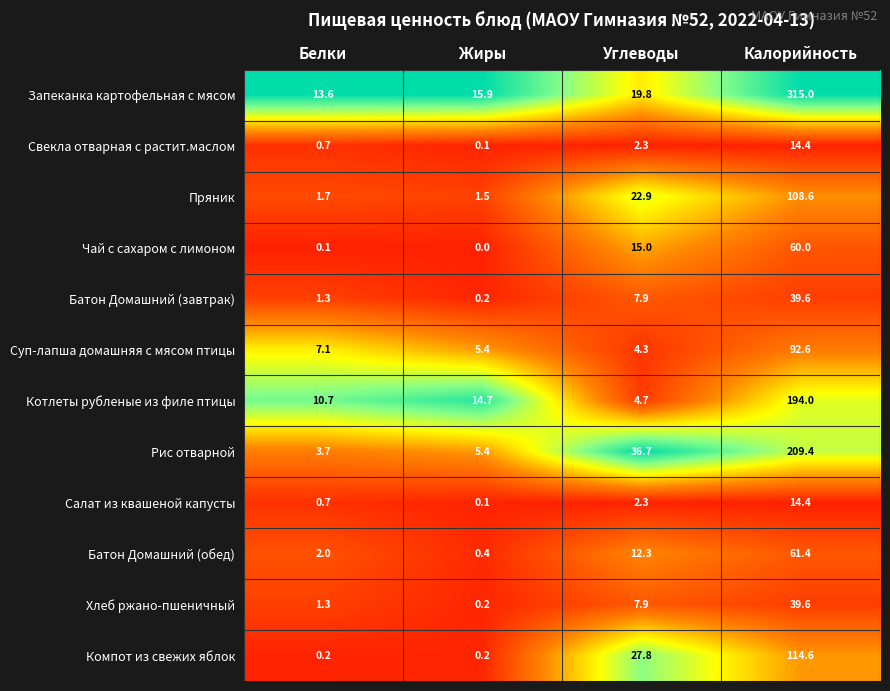

Which series has the widest spread of values?

Запеканка картофельная с мясом